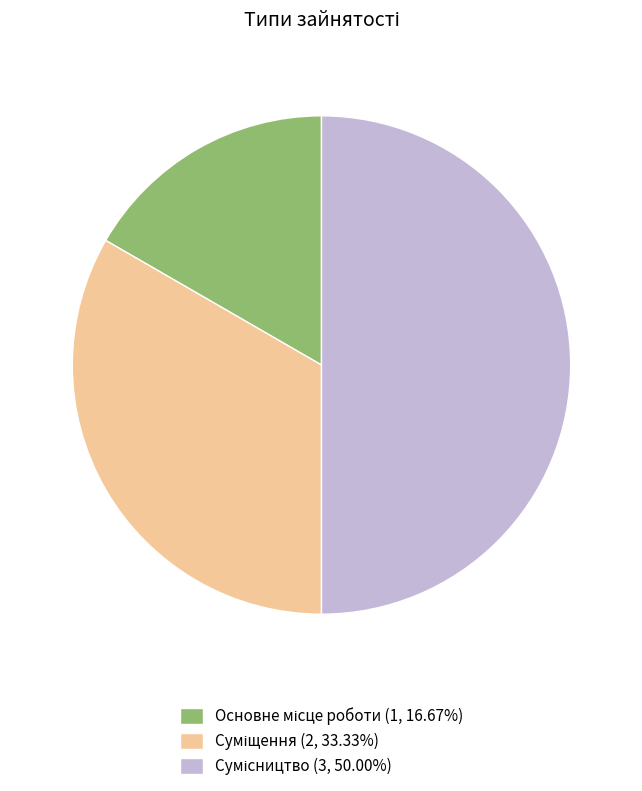

Count the number of slices in the pie.

3